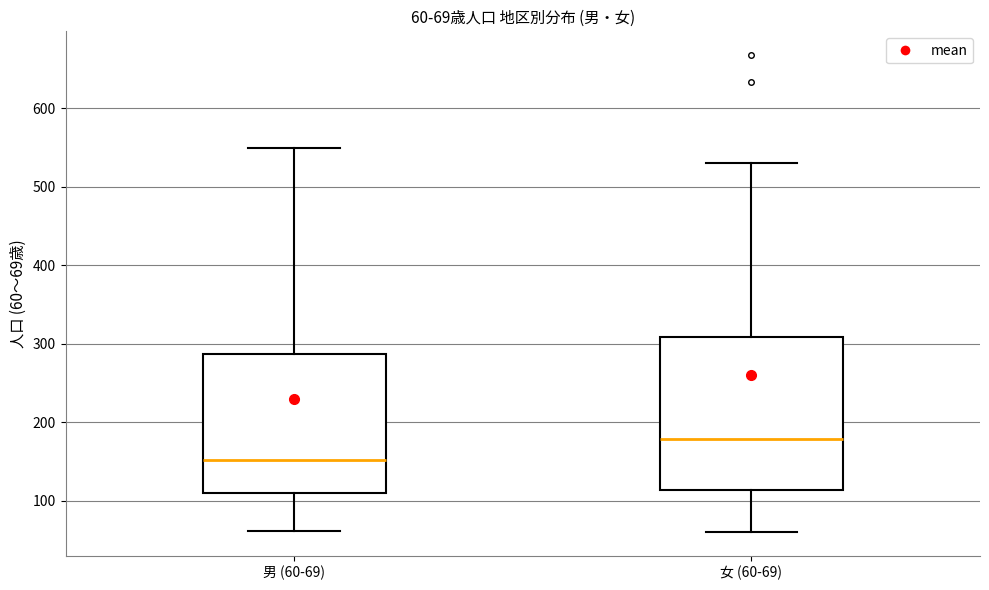

Which box has the lowest median line?

男 (60-69)